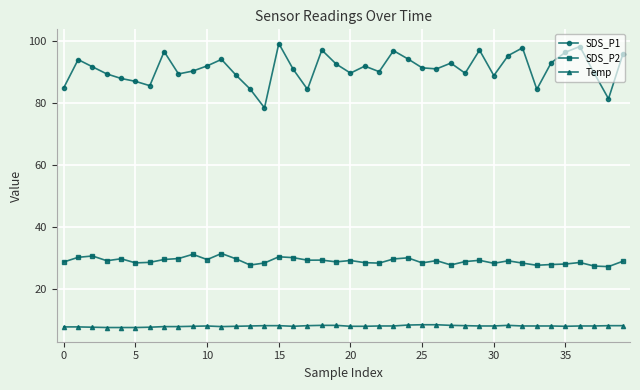

Rank the series by their maximum value, from highest to lowest.

SDS_P1, SDS_P2, Temp